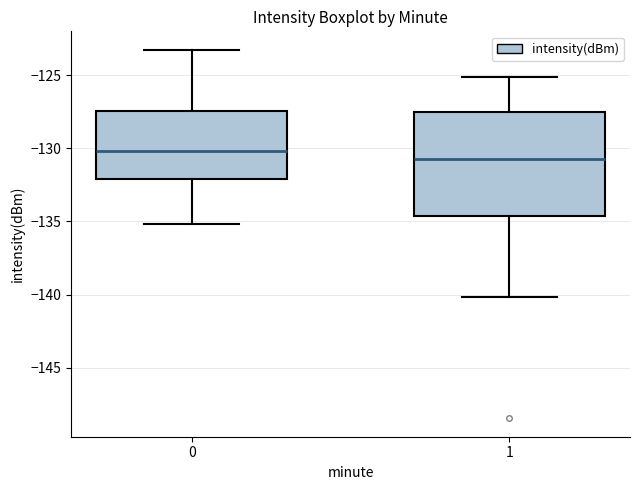

Where is the upper edge of the box at x = 0 on the y-axis? The values are not printed on the chart, so give them approximately, as read against the axis.

-127.5